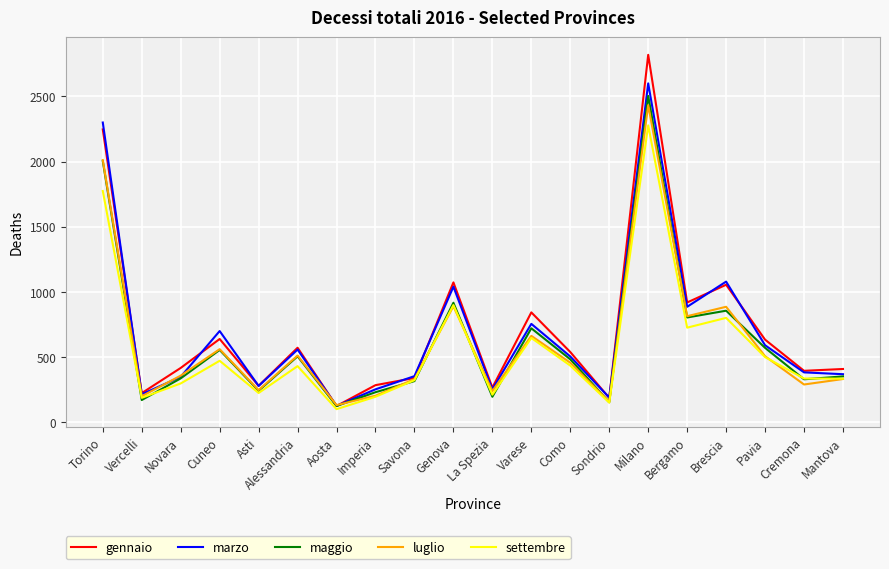

What value does the gennaio series have at Como?

539